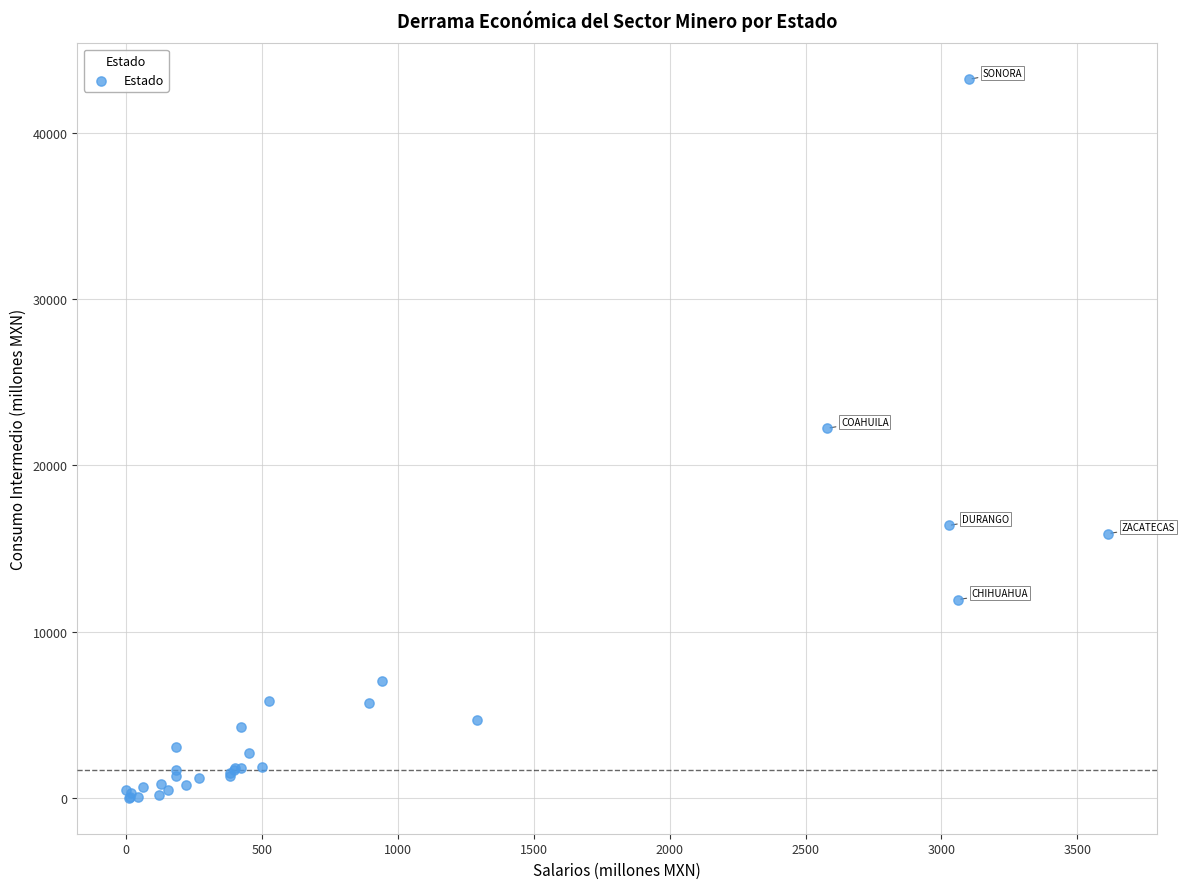

What Y value in the scatter plot is closest to 21620?

22239.1